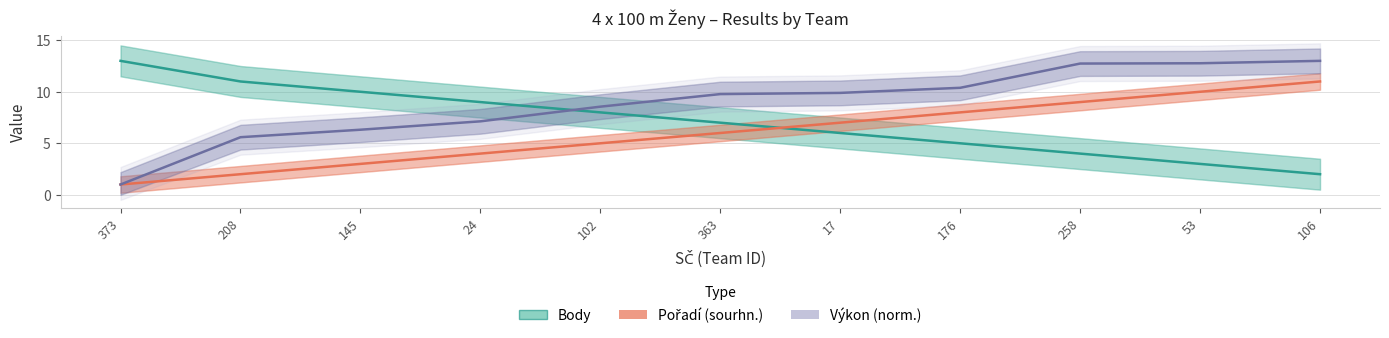

Reading right to left, list all the values displayed in this chart.

Body: 106=2.0	53=3.0	258=4.0	176=5.0	17=6.0	363=7.0	102=8.0	24=9.0	145=10.0	208=11.0	373=13.0
Pořadí (sourhn.): 106=11.0	53=10.0	258=9.0	176=8.0	17=7.0	363=6.0	102=5.0	24=4.0	145=3.0	208=2.0	373=1.0
Výkon (norm.): 106=13.0	53=12.8	258=12.7	176=10.4	17=9.9	363=9.8	102=8.6	24=7.1	145=6.3	208=5.6	373=1.0